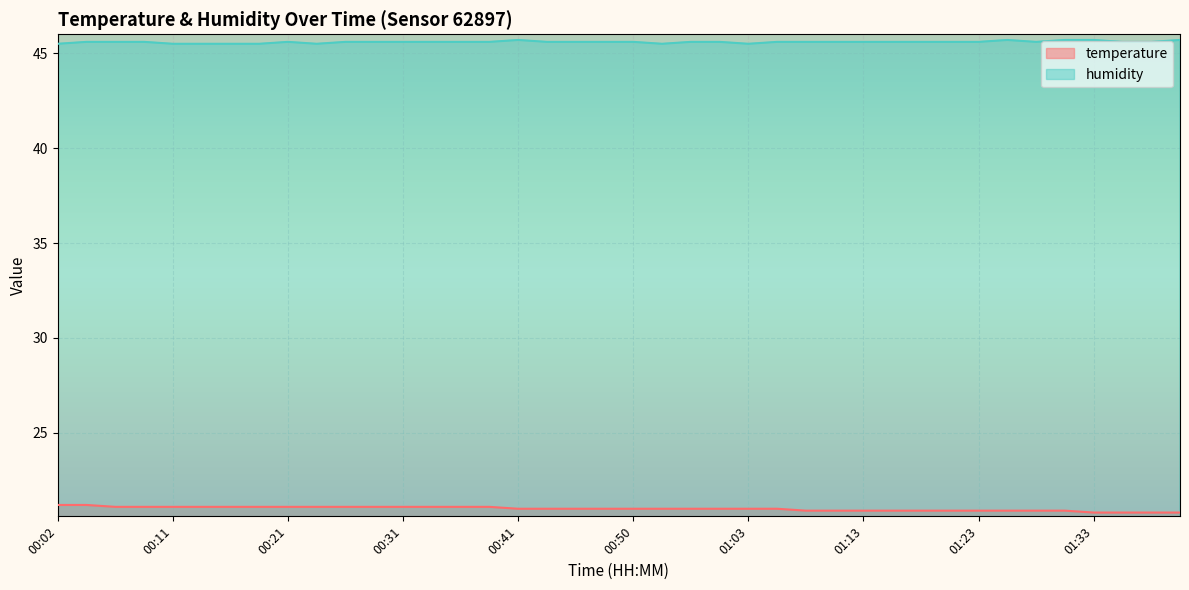

What are all the series names shown in the legend?

temperature, humidity